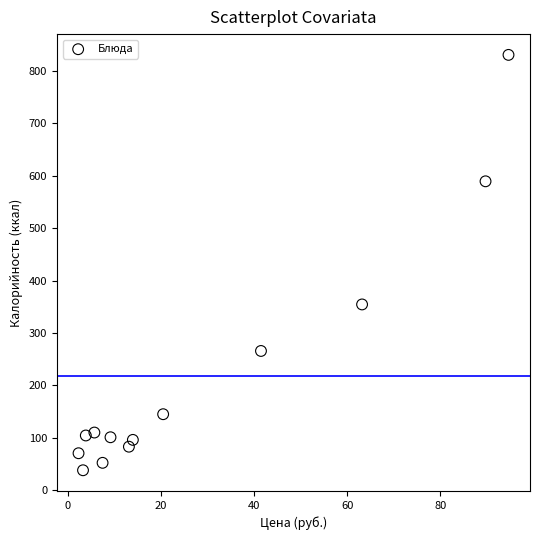

What is the range of Y values (max minus min)?

792.8